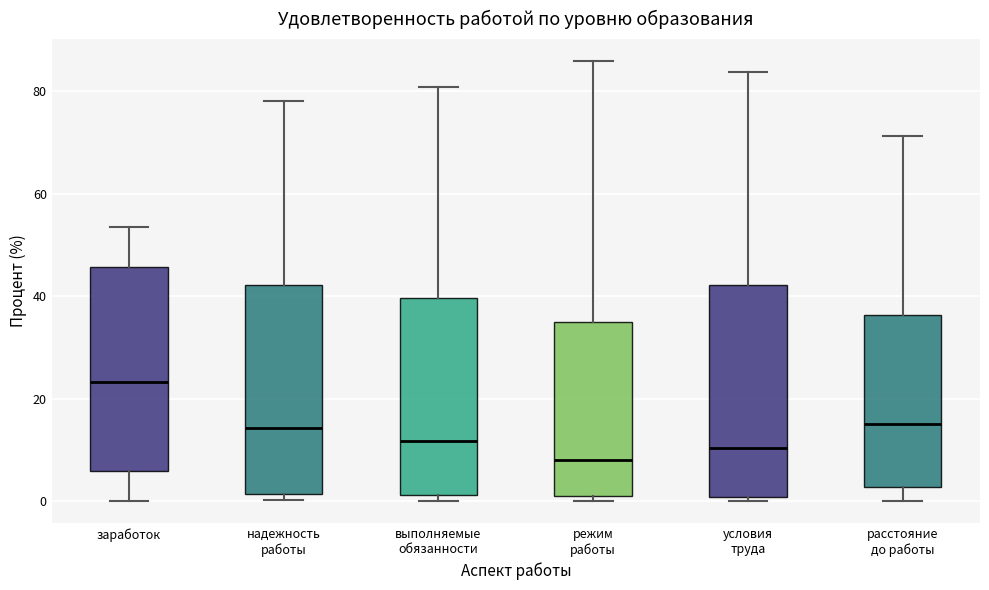

Reading left to right, transcribe this box plot: for each box, give where its median line is, the range the box spans, and where its two whiskers end, as read against the y-axis. The values are not printed on the chart, so give them approximately, as read against the axis.

заработок: median 24, box 6 to 46, whiskers 0 to 54
надежность работы: median 14, box 2 to 42, whiskers 0 to 78
выполняемые обязанности: median 12, box 2 to 40, whiskers 0 to 80
режим работы: median 8, box 0 to 34, whiskers 0 (just below the box's lower edge) to 86
условия труда: median 10, box 0 to 42, whiskers 0 (just below the box's lower edge) to 84
расстояние до работы: median 16, box 2 to 36, whiskers 0 to 72